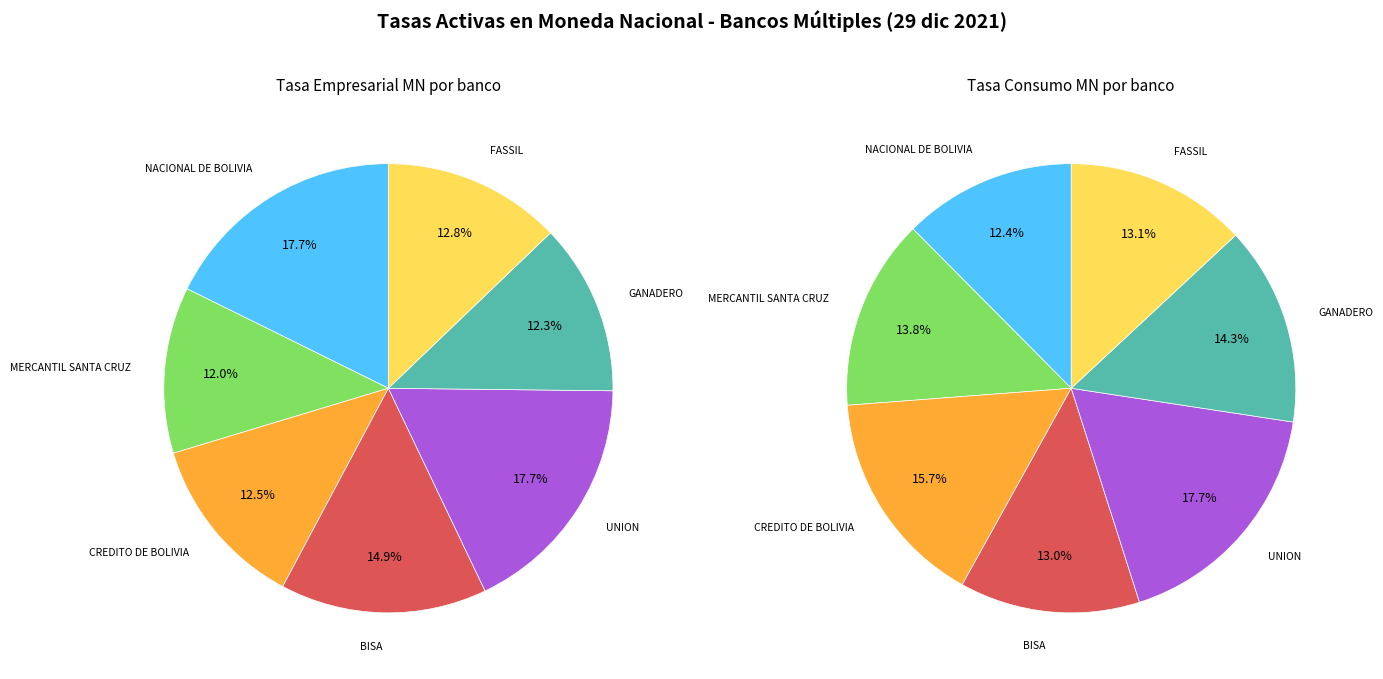

Is there a majority slice in this chart?

No